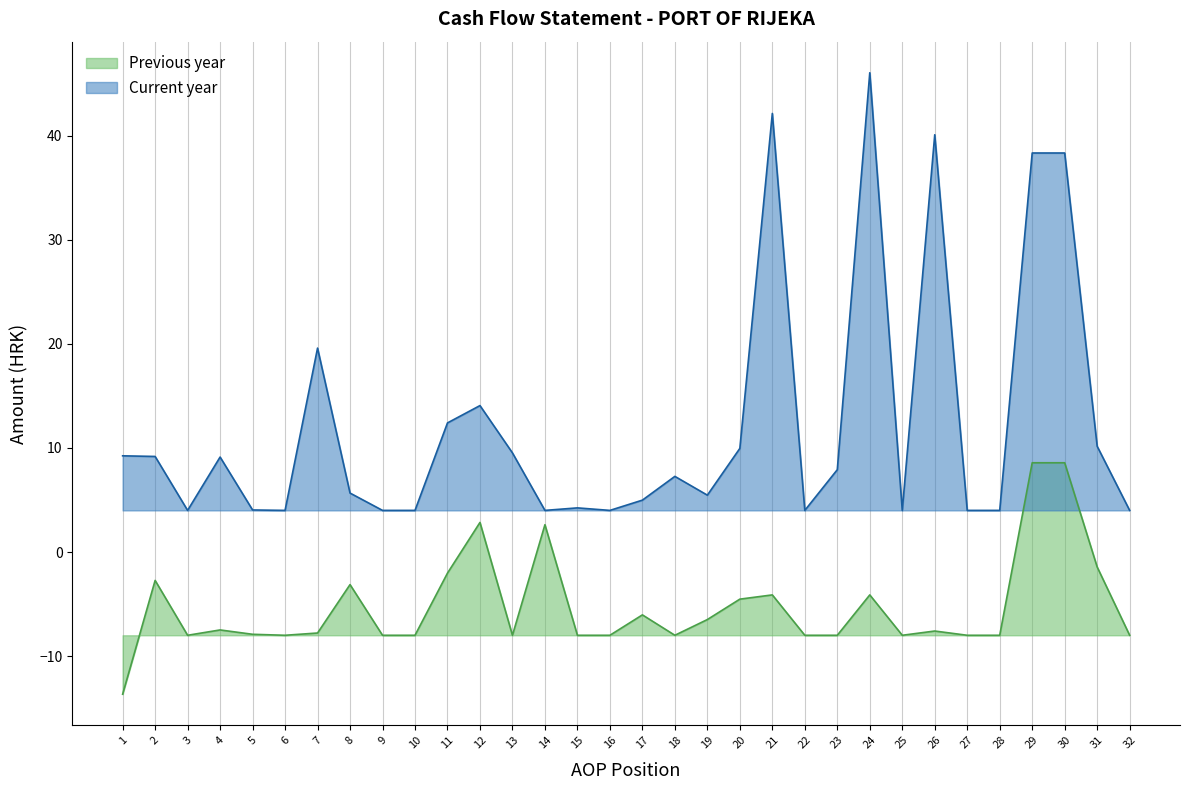

What is the difference between the Current year values at 21 and 7?

22.5